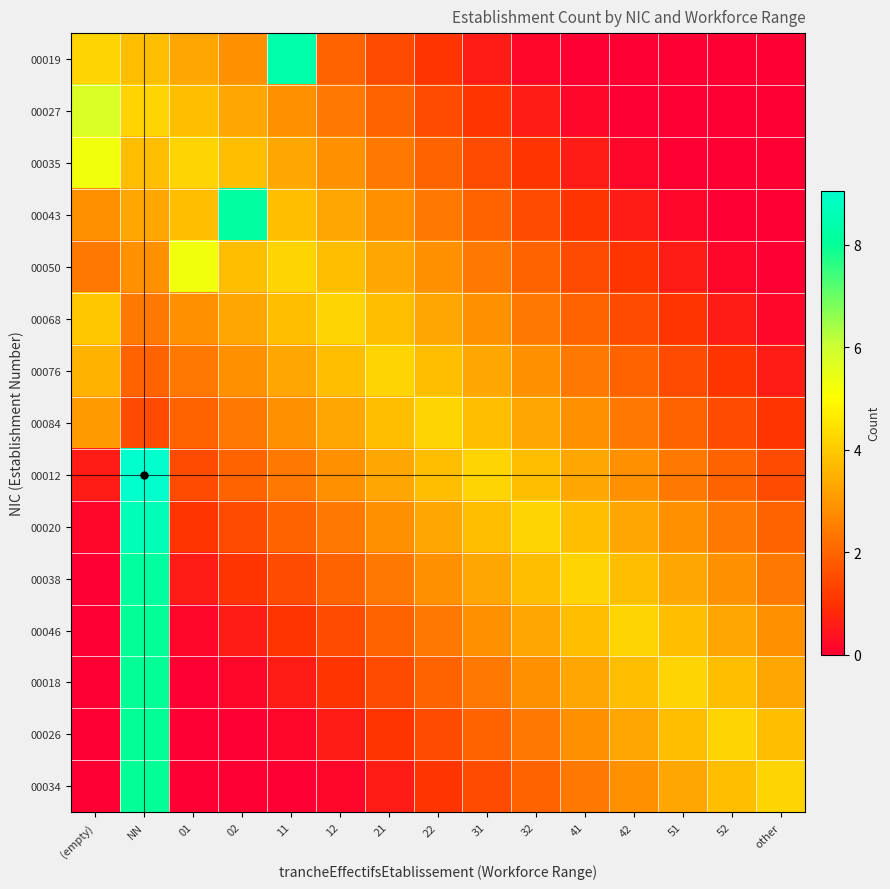

What is the difference between the highest and lowest values at other?

4.2